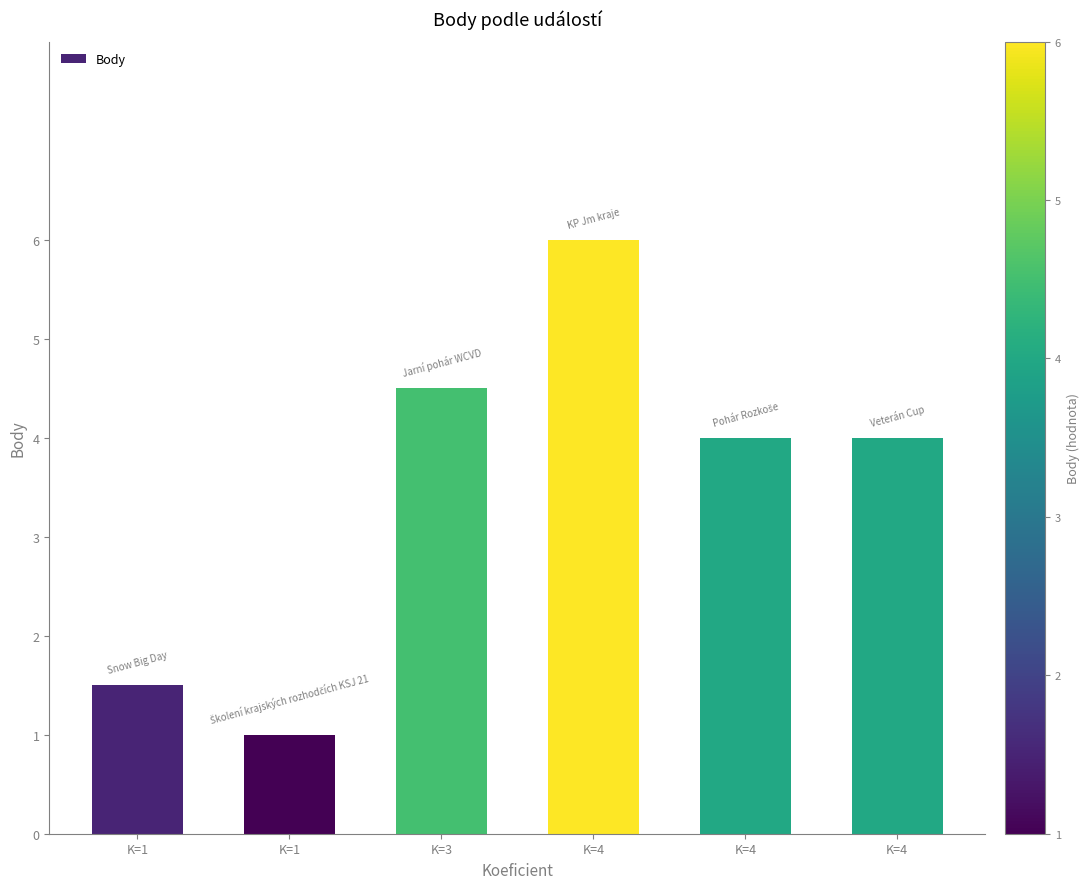

Rank the categories by value from lowest to highest.

K=1, K=1, K=4, K=4, K=3, K=4